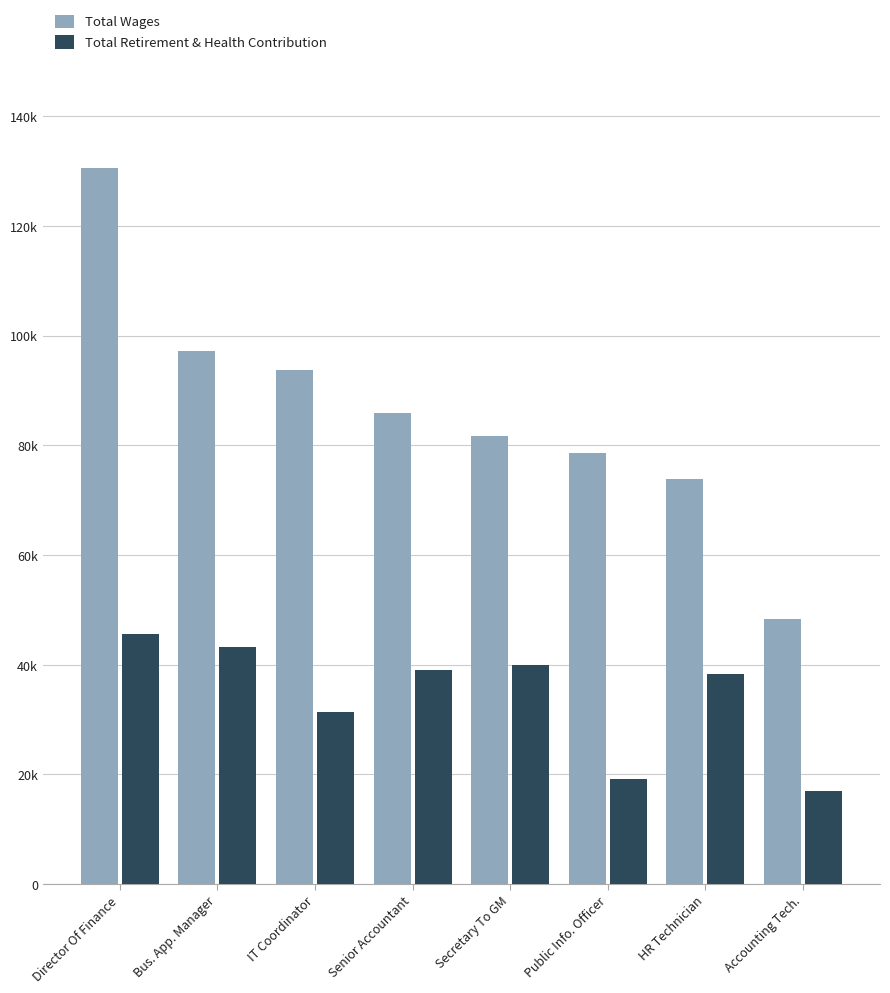

The Total Wages series shows 18896 at Secretary To GM. True or false?

False